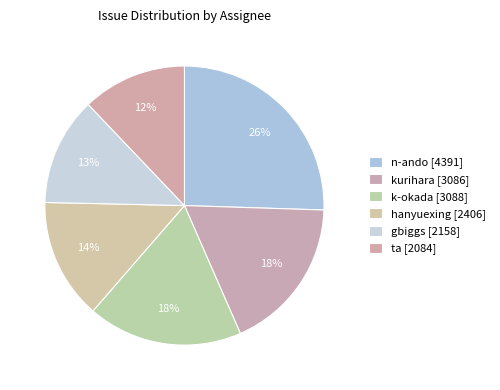

Between kurihara and n-ando, which is larger?

n-ando